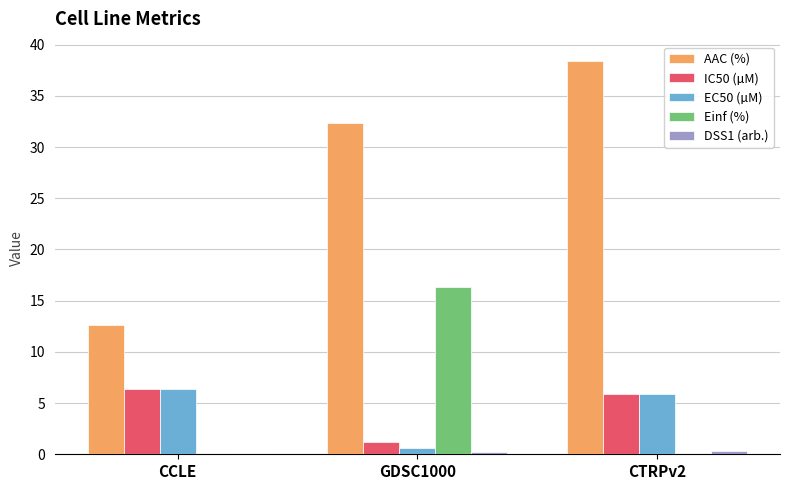

Are the bars horizontal?

No